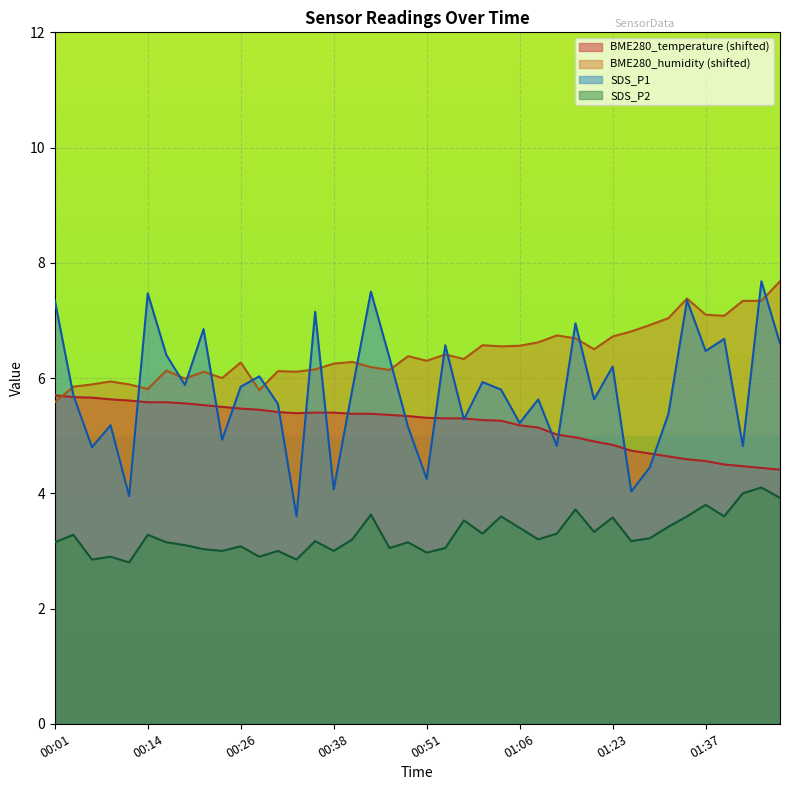

What are all the series names shown in the legend?

BME280_temperature, BME280_humidity, SDS_P1, SDS_P2